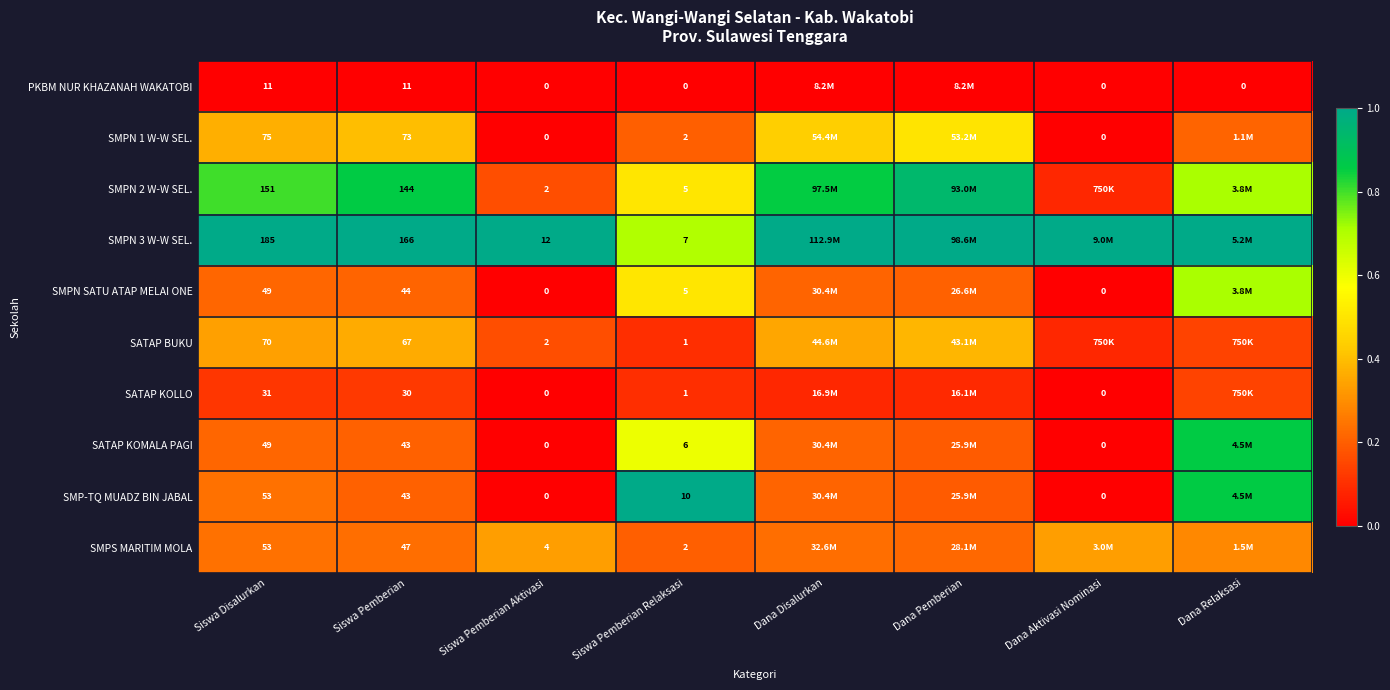

Is the value of SMPN 2 W-W SEL. at Dana Disalurkan greater than the value of SMPN SATU ATAP MELAI ONE at Siswa Disalurkan?

Yes